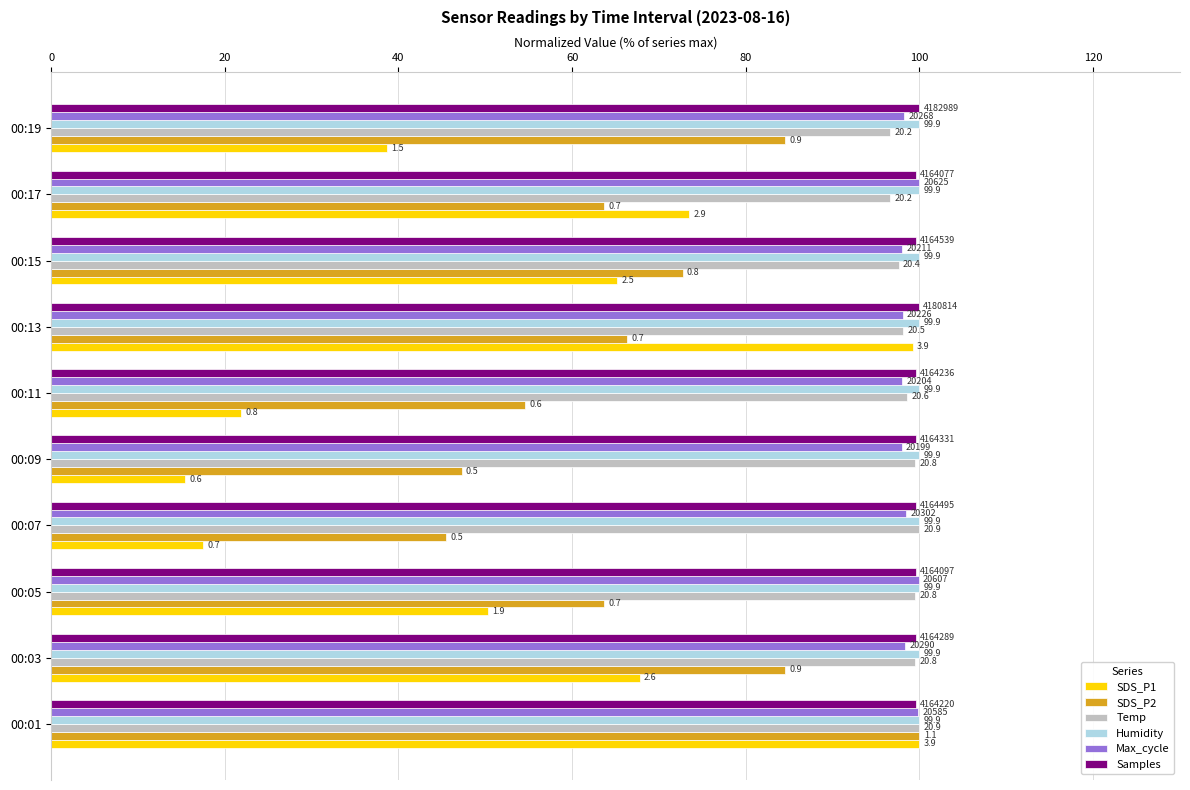

Count the Max_cycle values in the range 97 to 99.

7